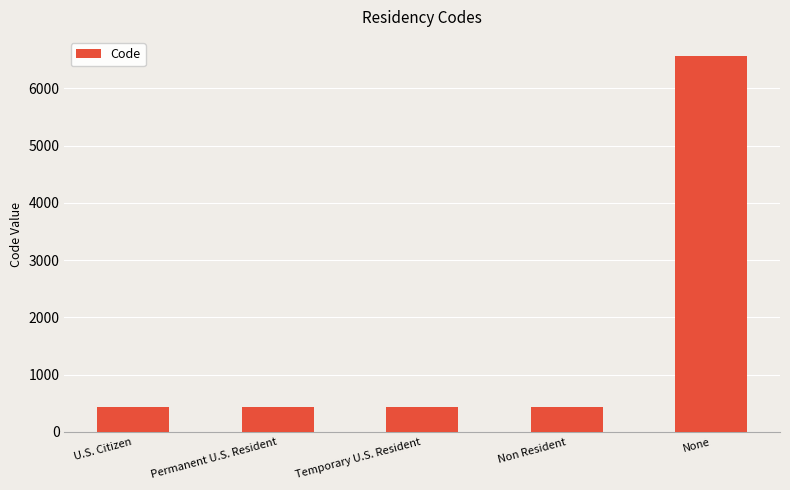

What is the approximate value at Permanent U.S. Resident?

433